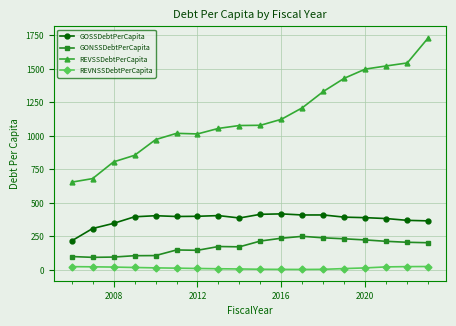

True or false: GOSSDebtPerCapita has more than 0 points higher than both neighbors.

True